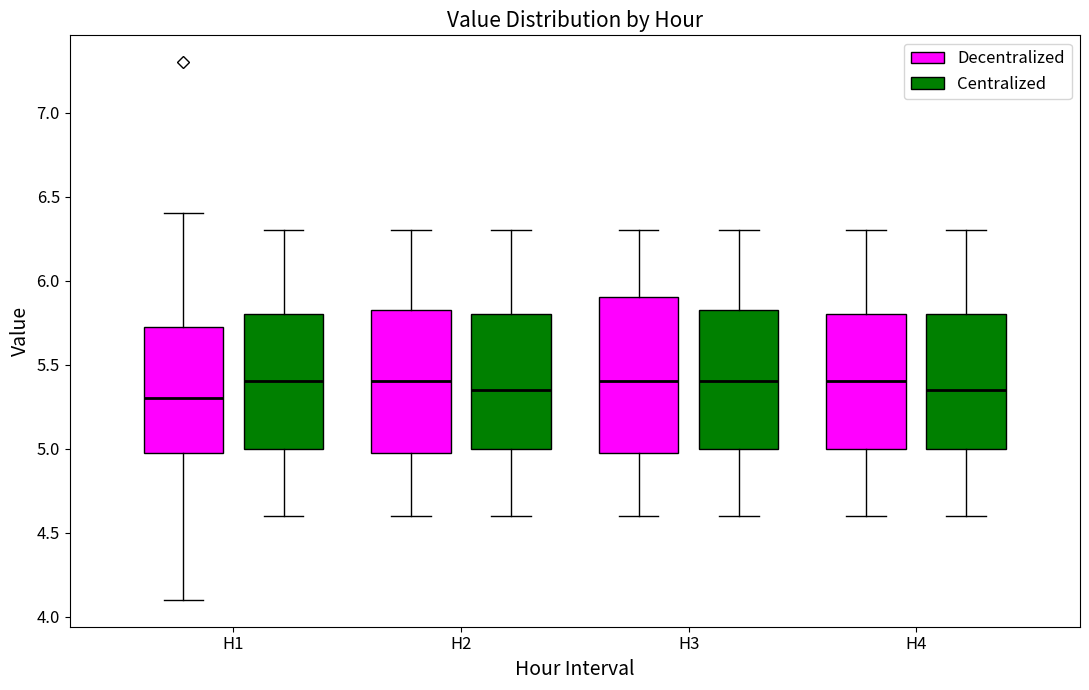

Reading left to right, transcribe this box plot: for each box, give where its median line is, the range the box spans, and where its two whiskers end, as read against the y-axis. The values are not printed on the chart, so give them approximately, as read against the axis.

H1 (Decentralized): median 5.30, box 5.00 to 5.75, whiskers 4.10 to 6.40
H1 (Centralized): median 5.40, box 5.00 to 5.80, whiskers 4.60 to 6.30
H2 (Decentralized): median 5.40, box 5.00 to 5.85, whiskers 4.60 to 6.30
H2 (Centralized): median 5.35, box 5.00 to 5.80, whiskers 4.60 to 6.30
H3 (Decentralized): median 5.40, box 5.00 to 5.90, whiskers 4.60 to 6.30
H3 (Centralized): median 5.40, box 5.00 to 5.85, whiskers 4.60 to 6.30
H4 (Decentralized): median 5.40, box 5.00 to 5.80, whiskers 4.60 to 6.30
H4 (Centralized): median 5.35, box 5.00 to 5.80, whiskers 4.60 to 6.30